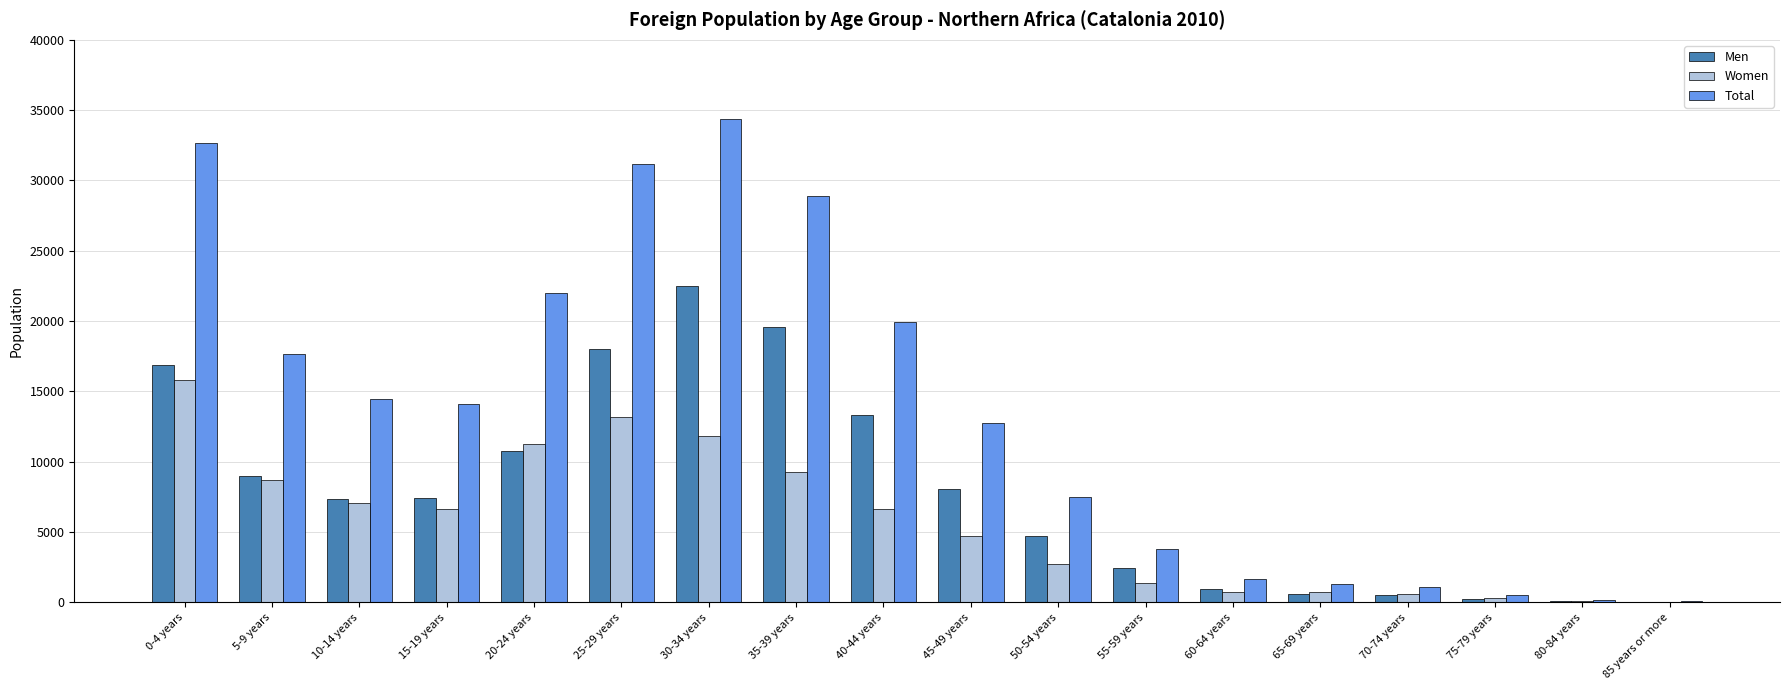

Which series has the widest spread of values?

Total